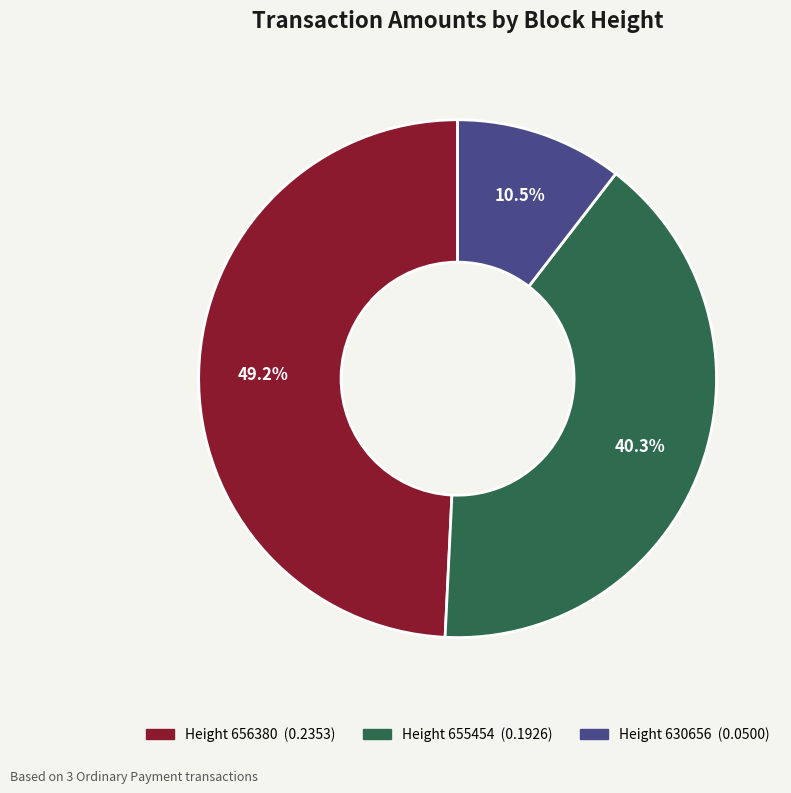

Is there any slice that represents more than half of the pie?

No